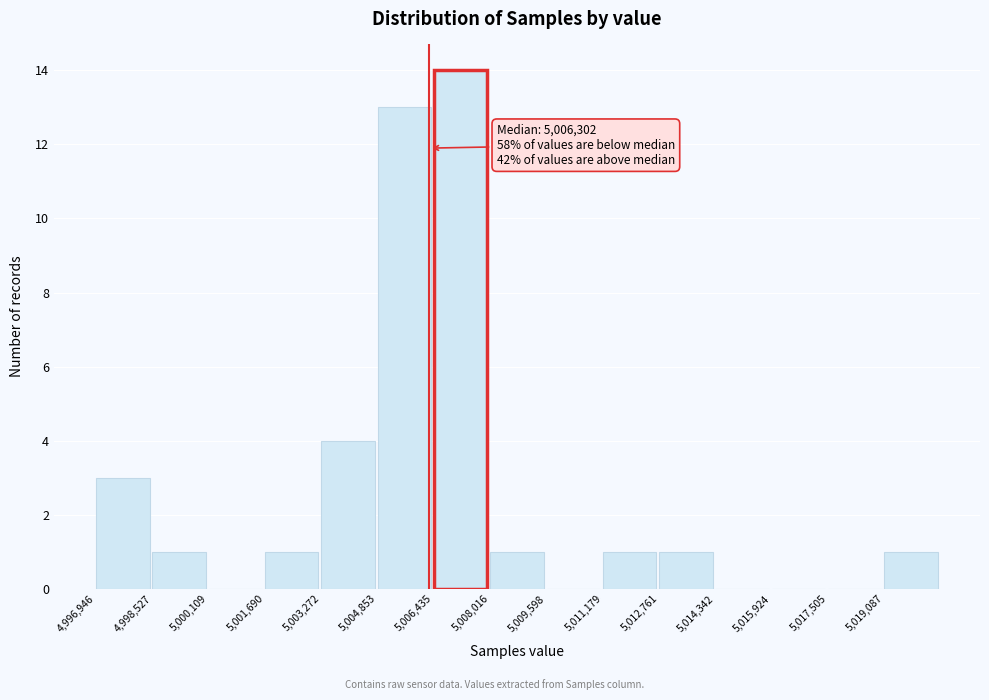

Which range on the x-axis has the tallest bar?

5006400 to 5008000